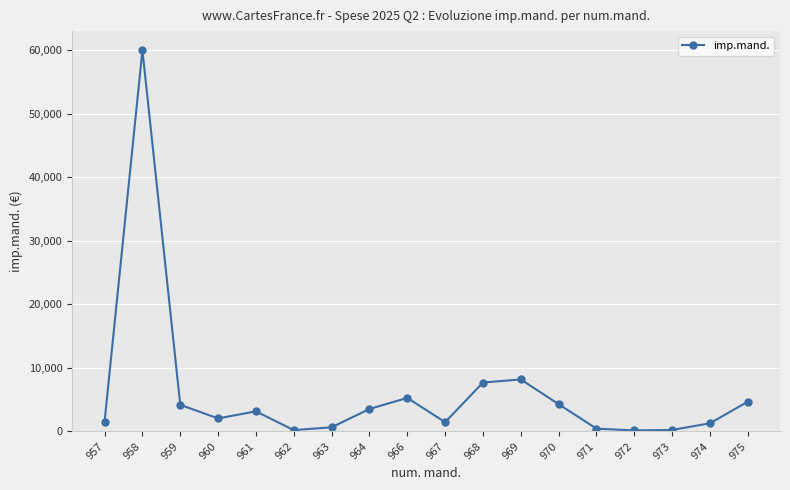

What is the value of the 8th point from the left?

3527.0